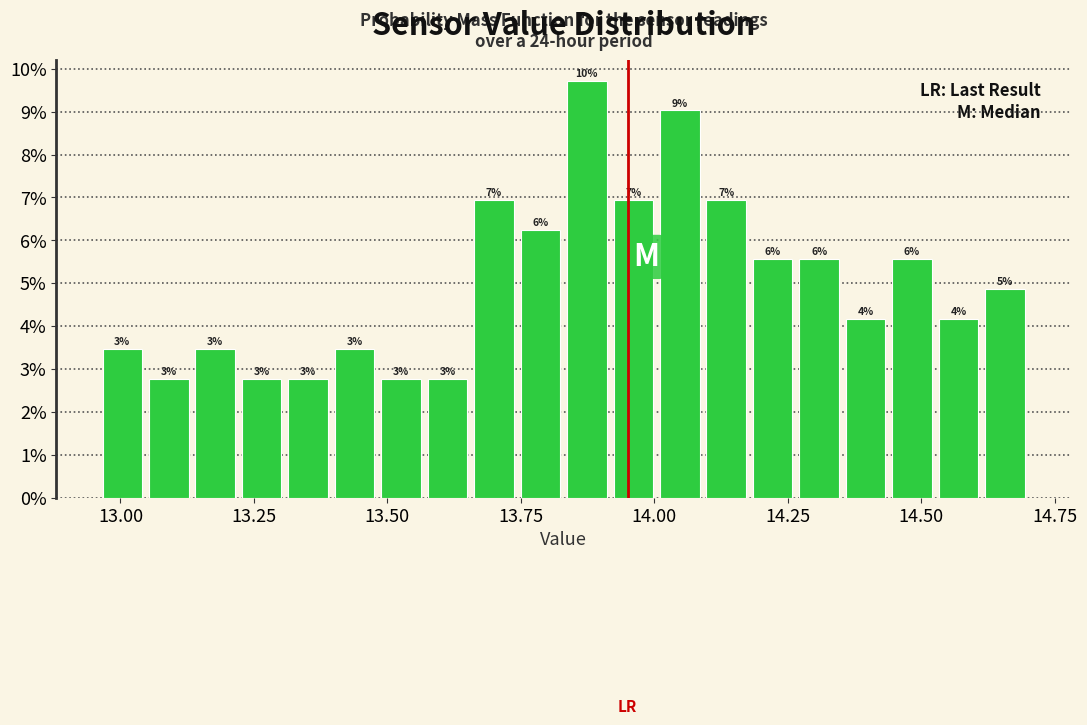

Read against the x-axis, roughly where is the centre of the tallest bar?

13.85